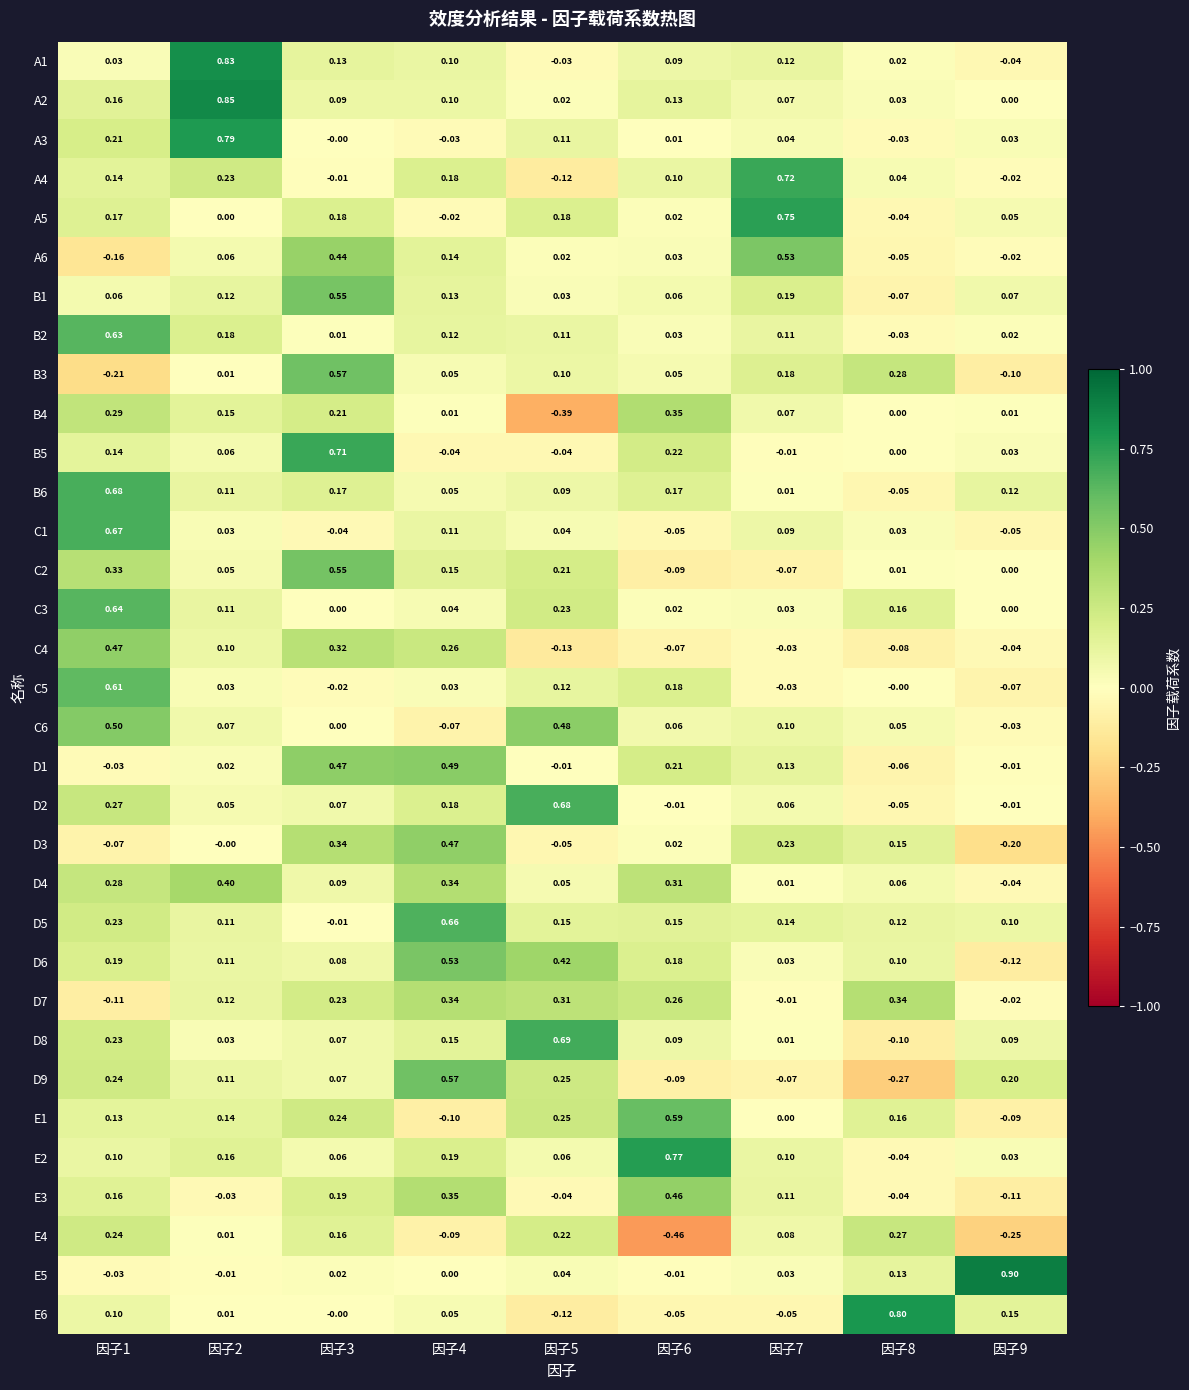

Count the number of categories in the chart.

9